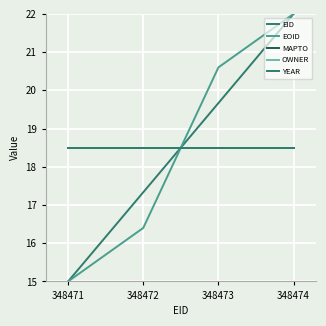

Is this an area chart (filled region under the line)?

No